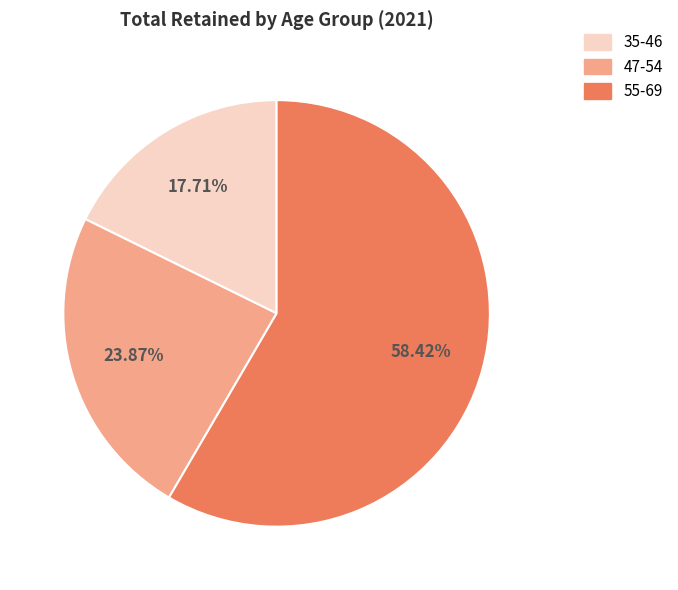

What is the largest slice in the pie chart?

55-69